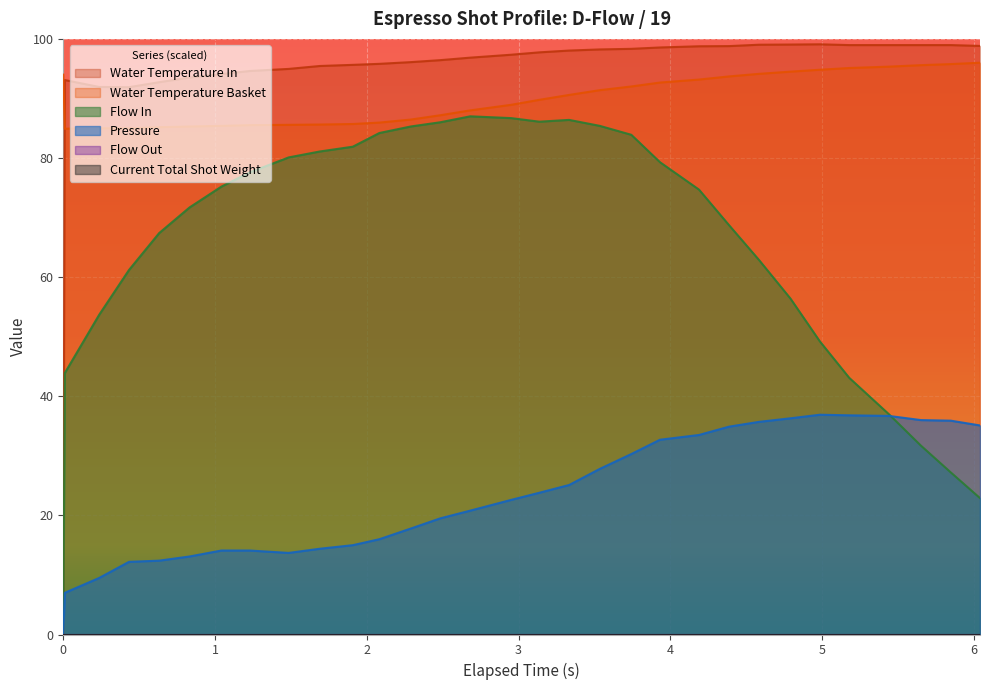

True or false: pressure has a value of 14.5 at 17.

False